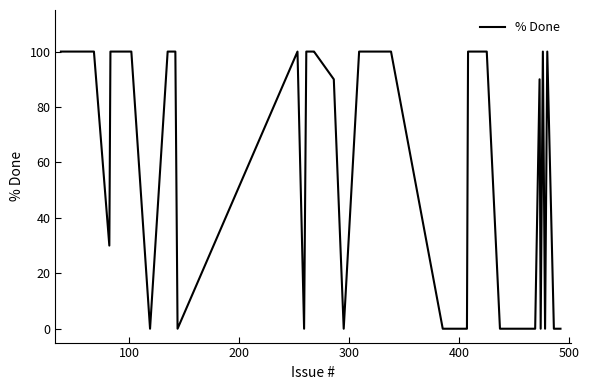

What is the greatest value displayed?

100